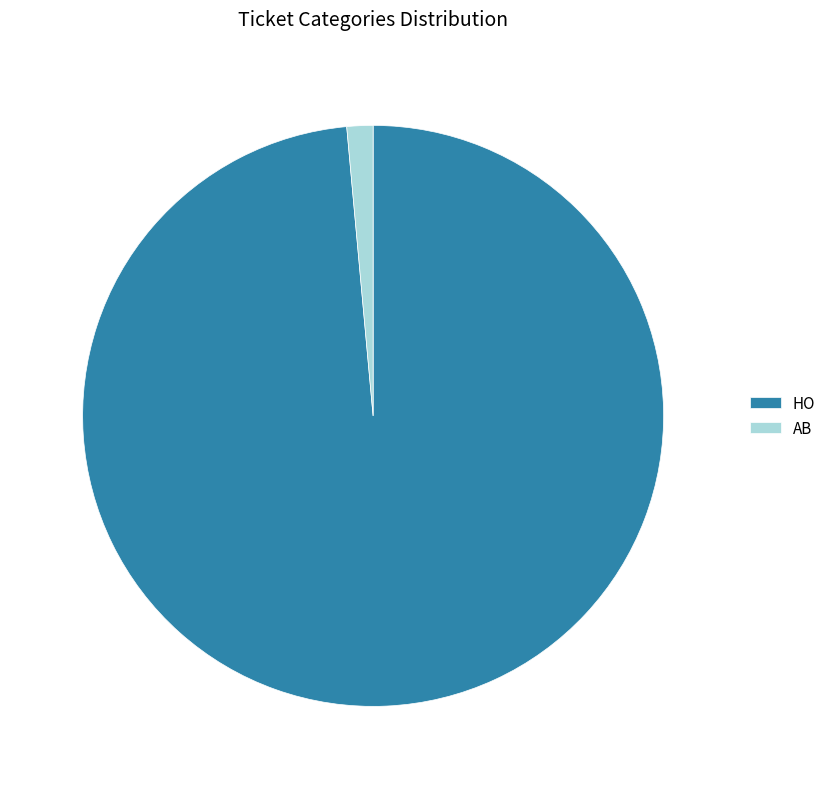

True or false: HO accounts for 91% of the total.

False